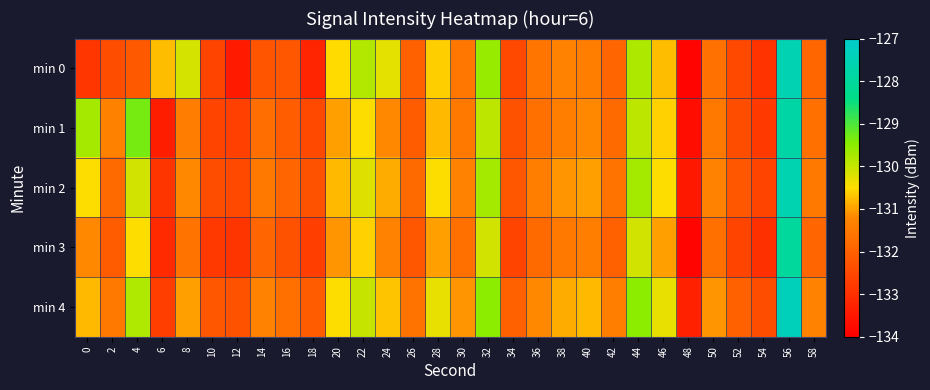

Between 6 and 18, which series saw the biggest shift?

min 0